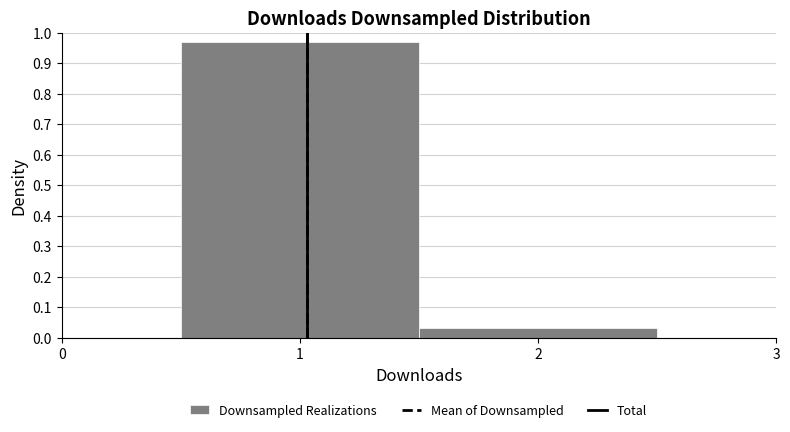

How tall is the bar that spans 0.5 to 1.5 on the x-axis? The values are not printed on the chart, so give them approximately, as read against the axis.

0.97